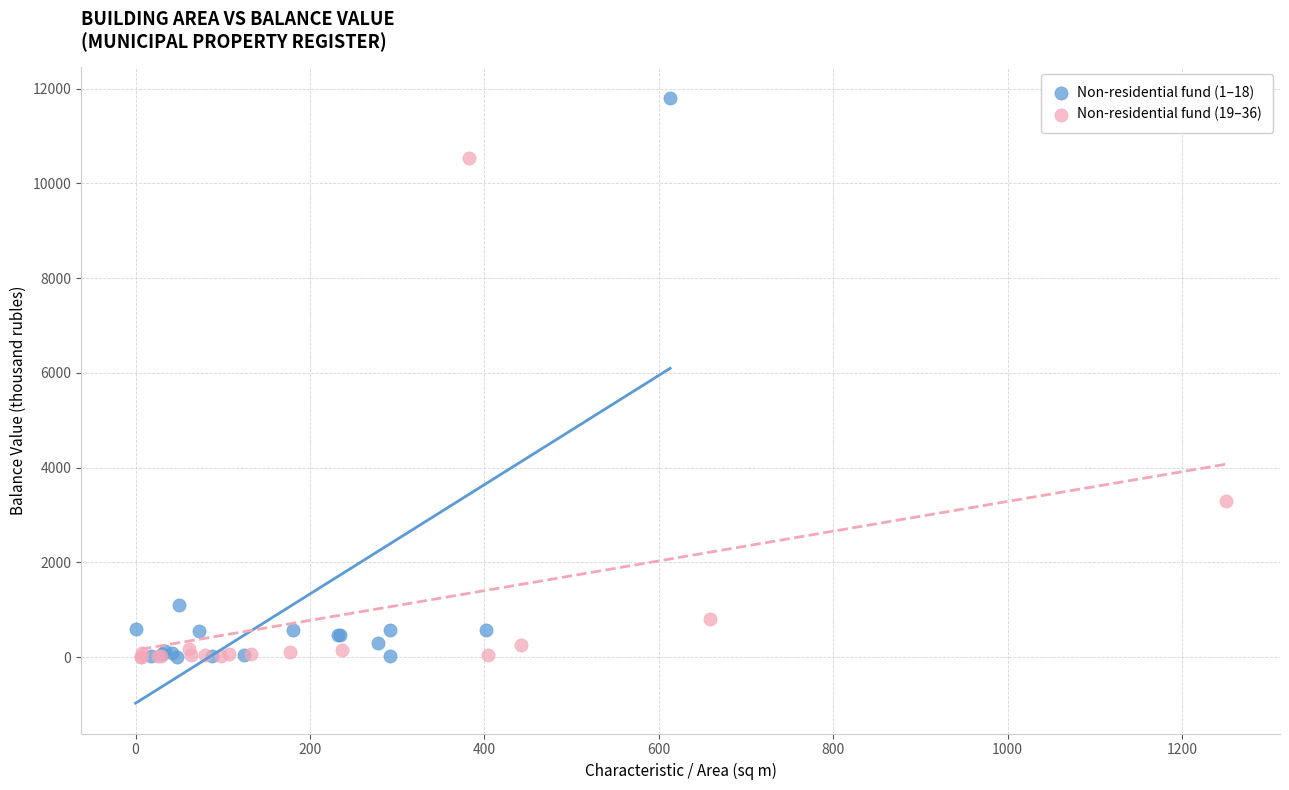

Which series has the widest spread of Y values?

Non-residential fund (1–18)